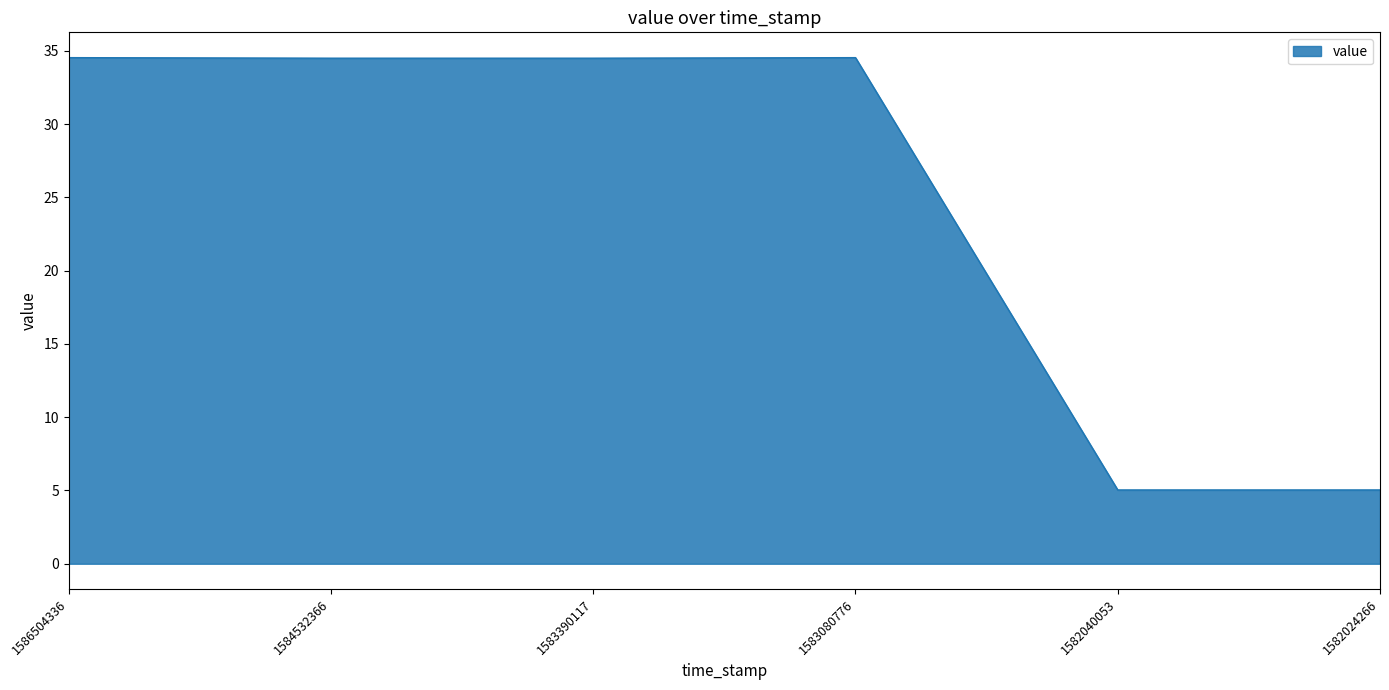

True or false: the data shows 54.4 at 1584532366.

False